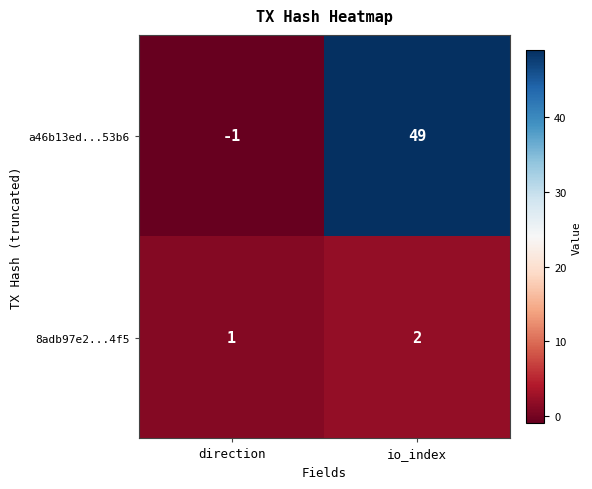

At which label does a46b13ed...53b6 reach its minimum?

direction